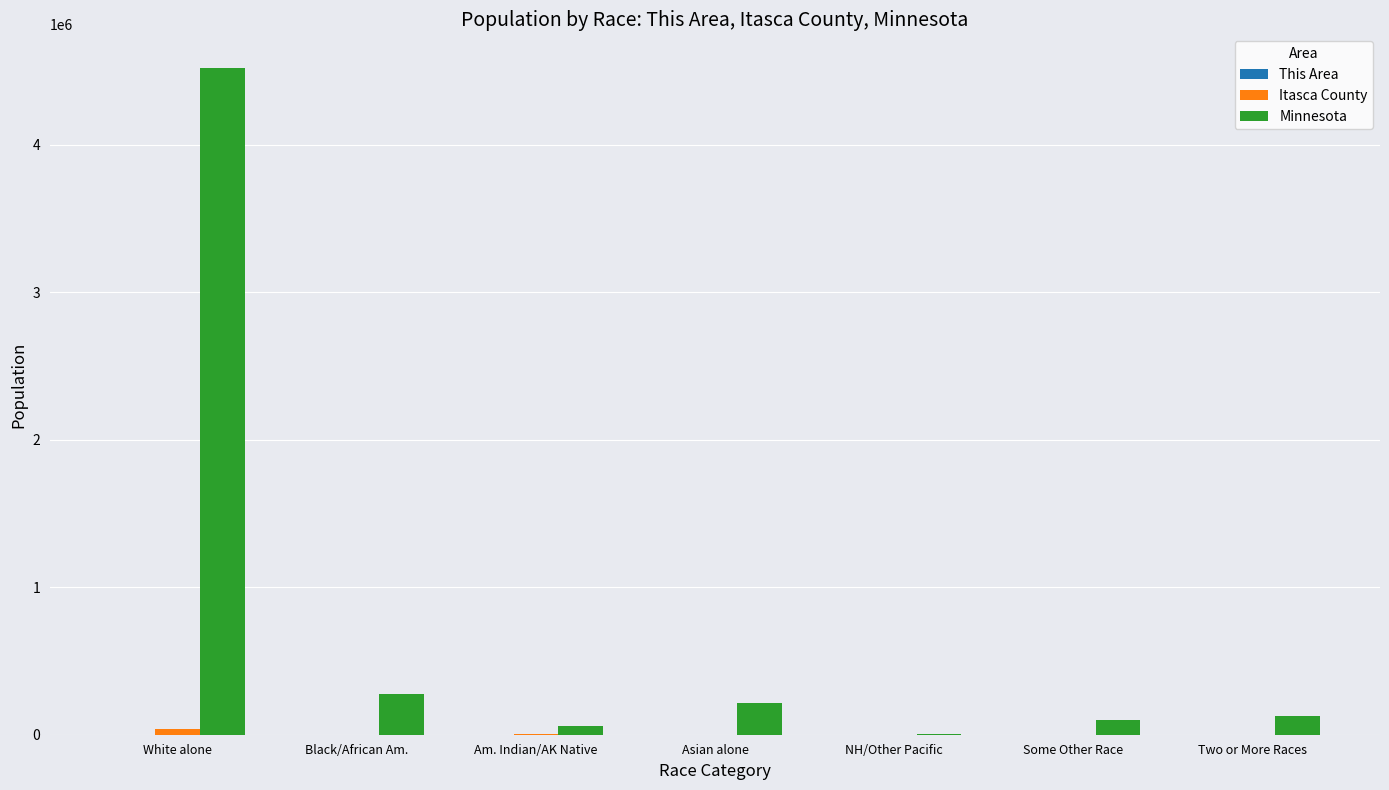

Which series has the largest total across all categories?

Minnesota